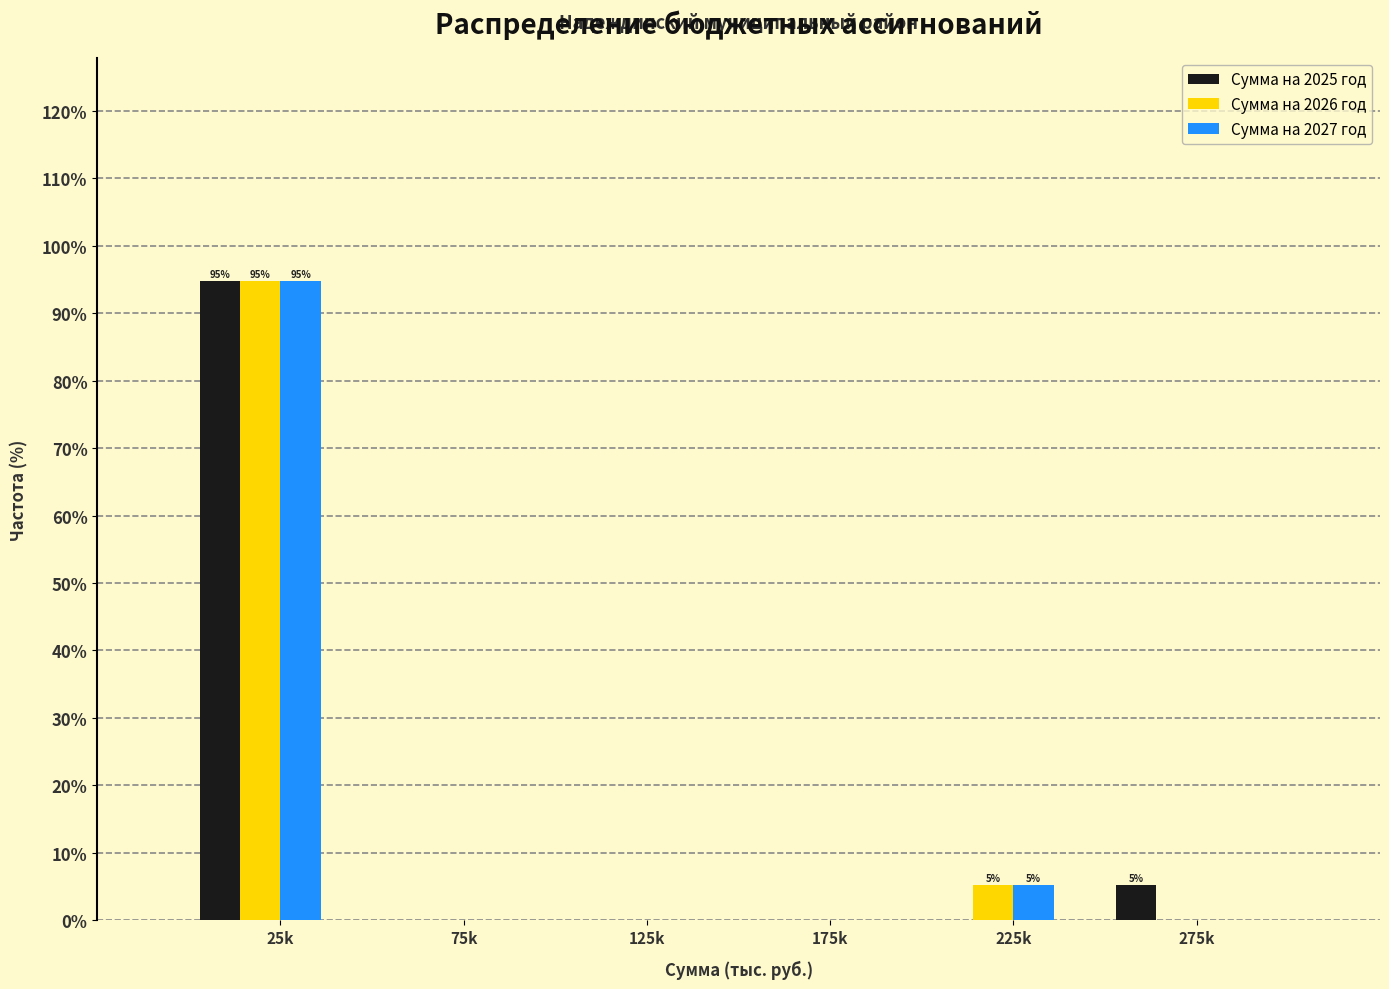

Reading left to right, extract all data points from this chart.

Сумма на 2025 год: 25k=94.7	75k=0.0	125k=0.0	175k=0.0	225k=0.0	275k=5.3
Сумма на 2026 год: 25k=94.7	75k=0.0	125k=0.0	175k=0.0	225k=5.3	275k=0.0
Сумма на 2027 год: 25k=94.7	75k=0.0	125k=0.0	175k=0.0	225k=5.3	275k=0.0